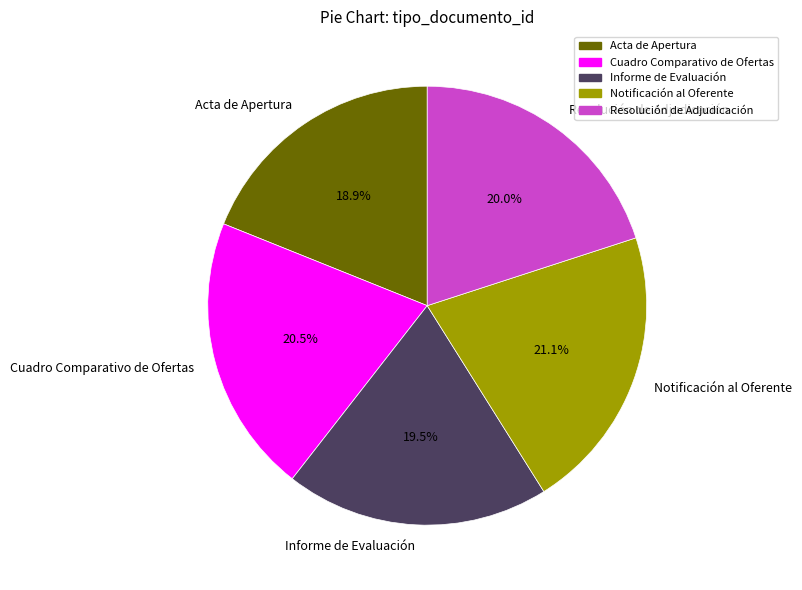

How many slices are in this pie chart?

5